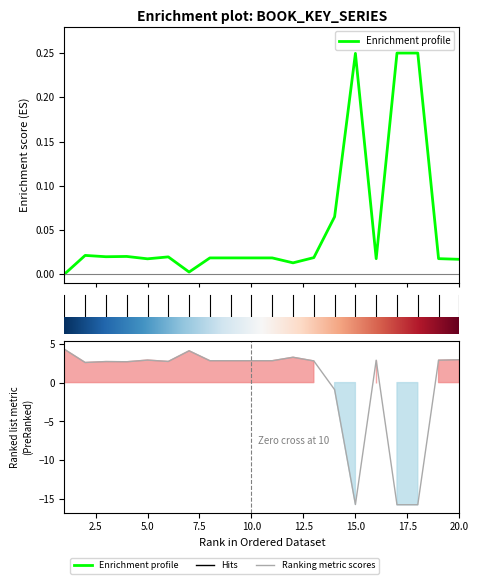

Reading left to right, list all the values displayed in this chart.

Enrichment profile: 0.0	0.0	0.0	0.0	0.0	0.0	0.0	0.0	0.0	0.0	0.0	0.0	0.0	0.1	0.2	0.0	0.2	0.2	0.0	0.0
Ranking metric scores: 4.3	2.6	2.7	2.7	2.9	2.7	4.1	2.8	2.8	2.8	2.8	3.3	2.8	-0.9	-15.7	2.9	-15.7	-15.7	2.9	2.9